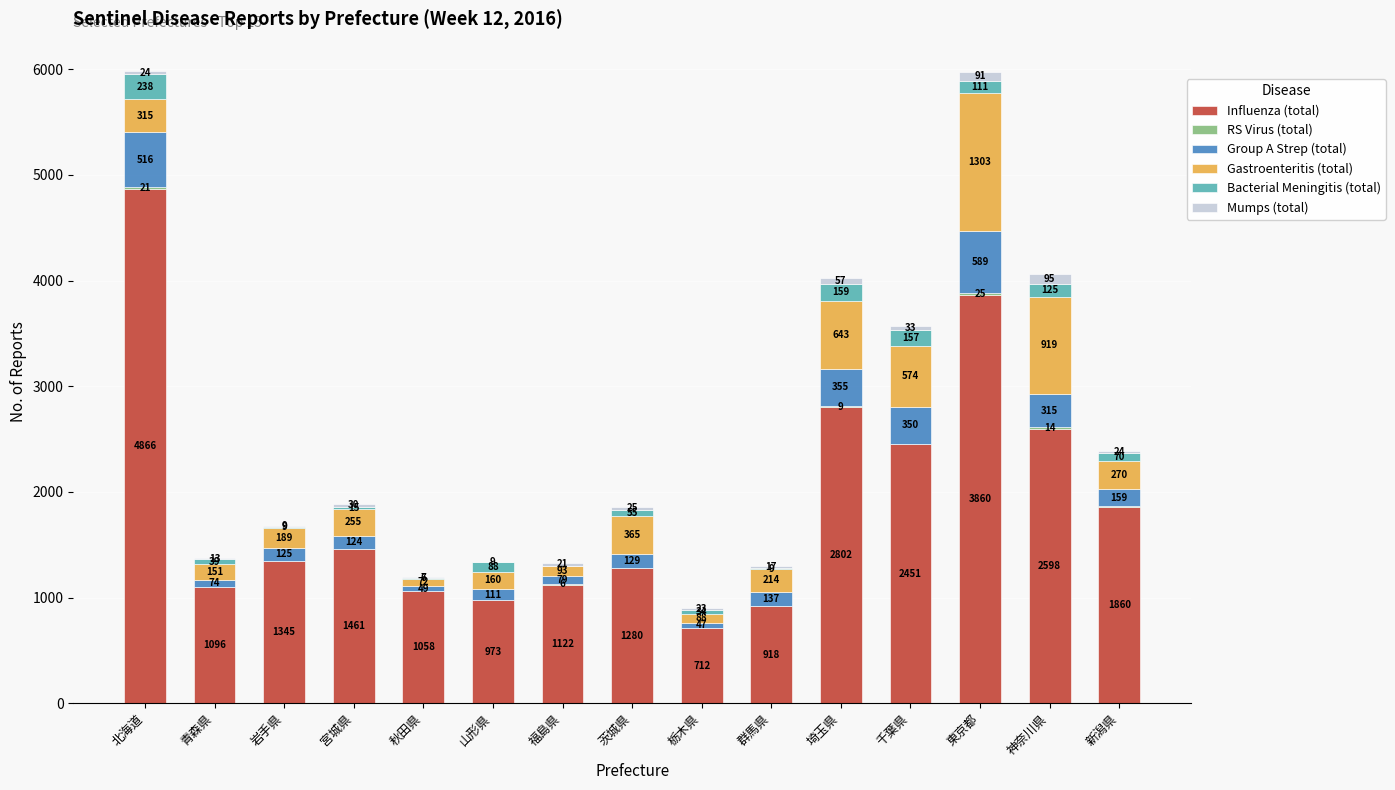

What is the approximate value of Influenza (total) at 栃木県, to the nearest 50?

700